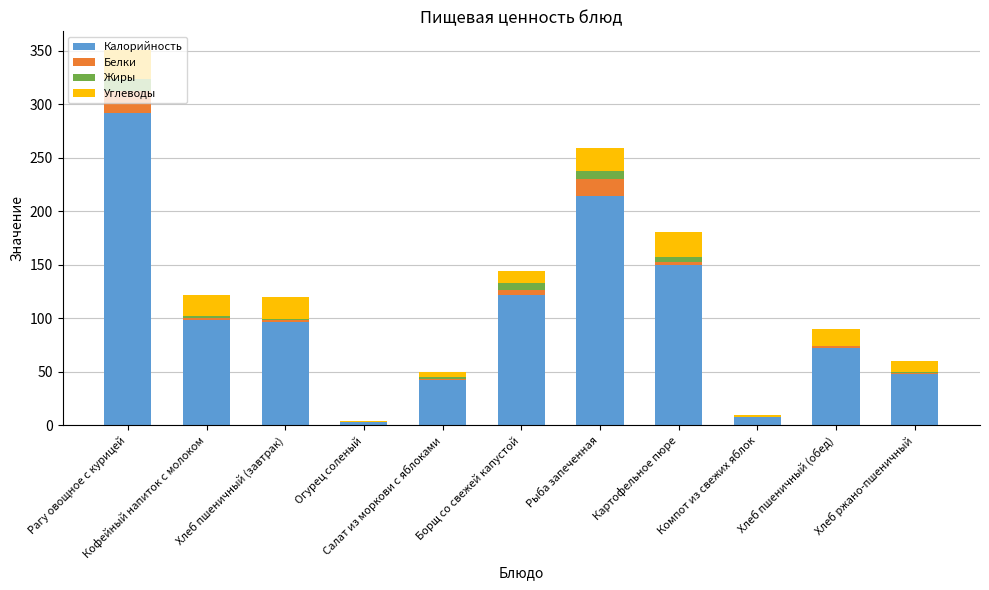

What is the highest value of the Калорийность series?

291.4